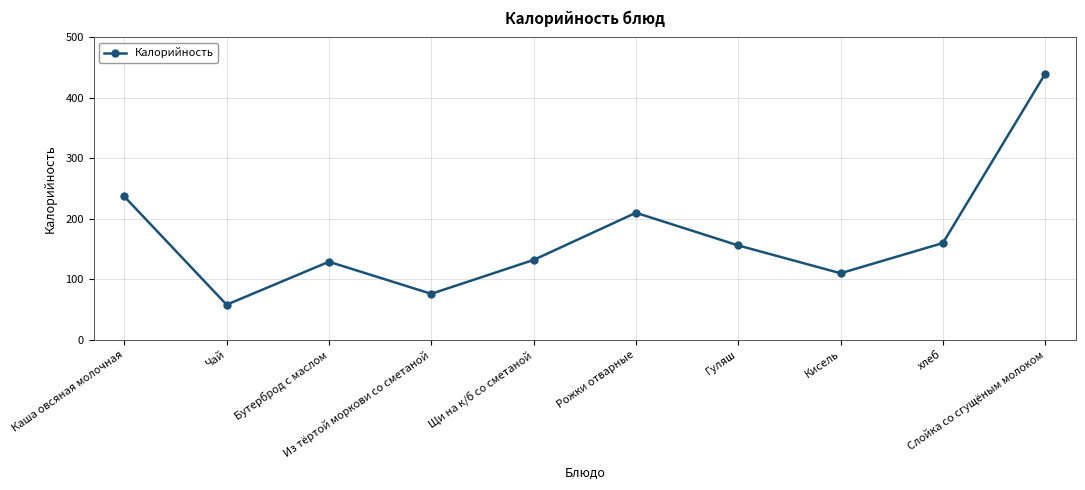

What is the sum of all values?

1708